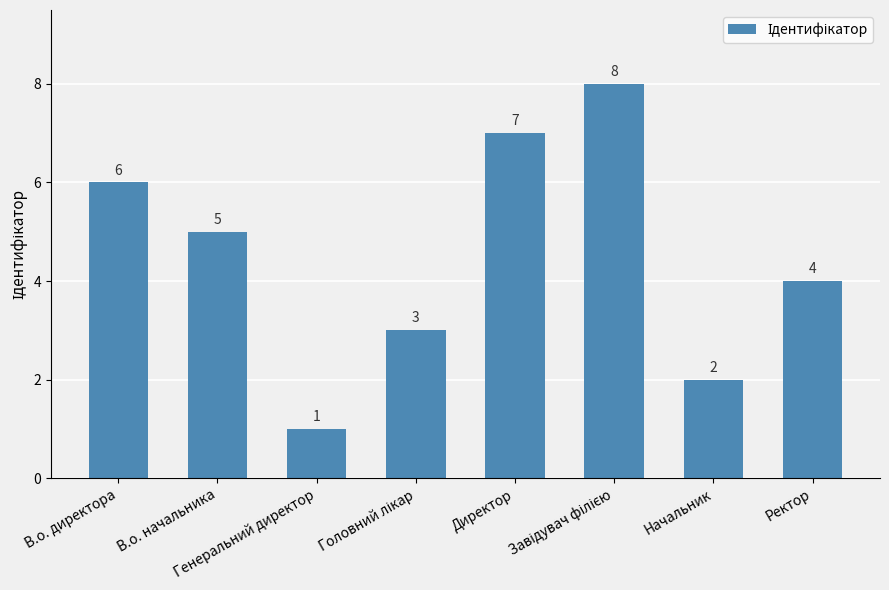

At which label is the value closest to 4?

Ректор